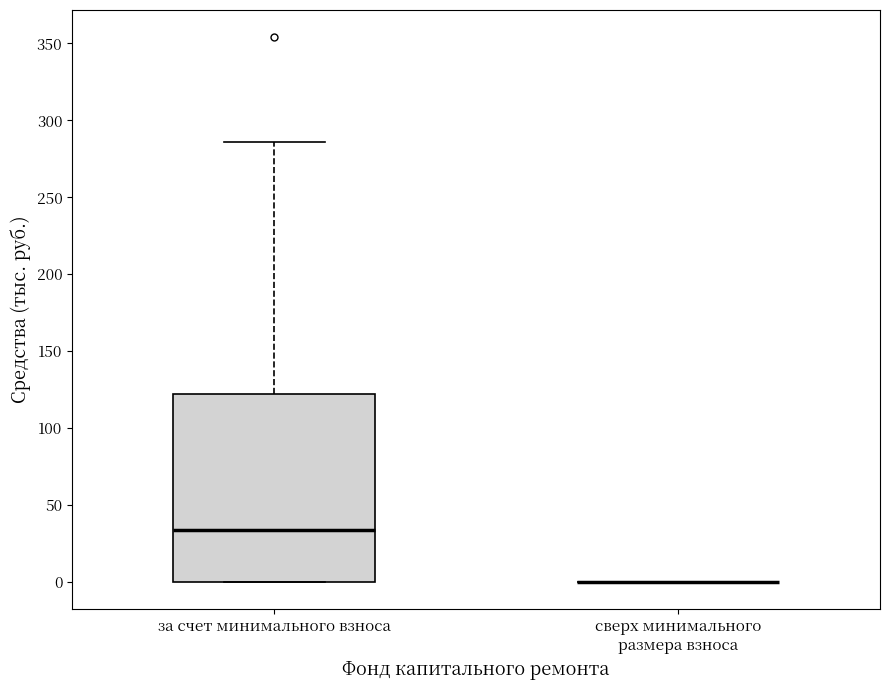

Reading left to right, transcribe this box plot: for each box, give where its median line is, the range the box spans, and where its two whiskers end, as read against the y-axis. The values are not printed on the chart, so give them approximately, as read against the axis.

за счет минимального взноса: median 35, box 0 to 120, whiskers 0 to 285
сверх минимального размера взноса: box collapsed to a line at 0, whiskers 0 to 0